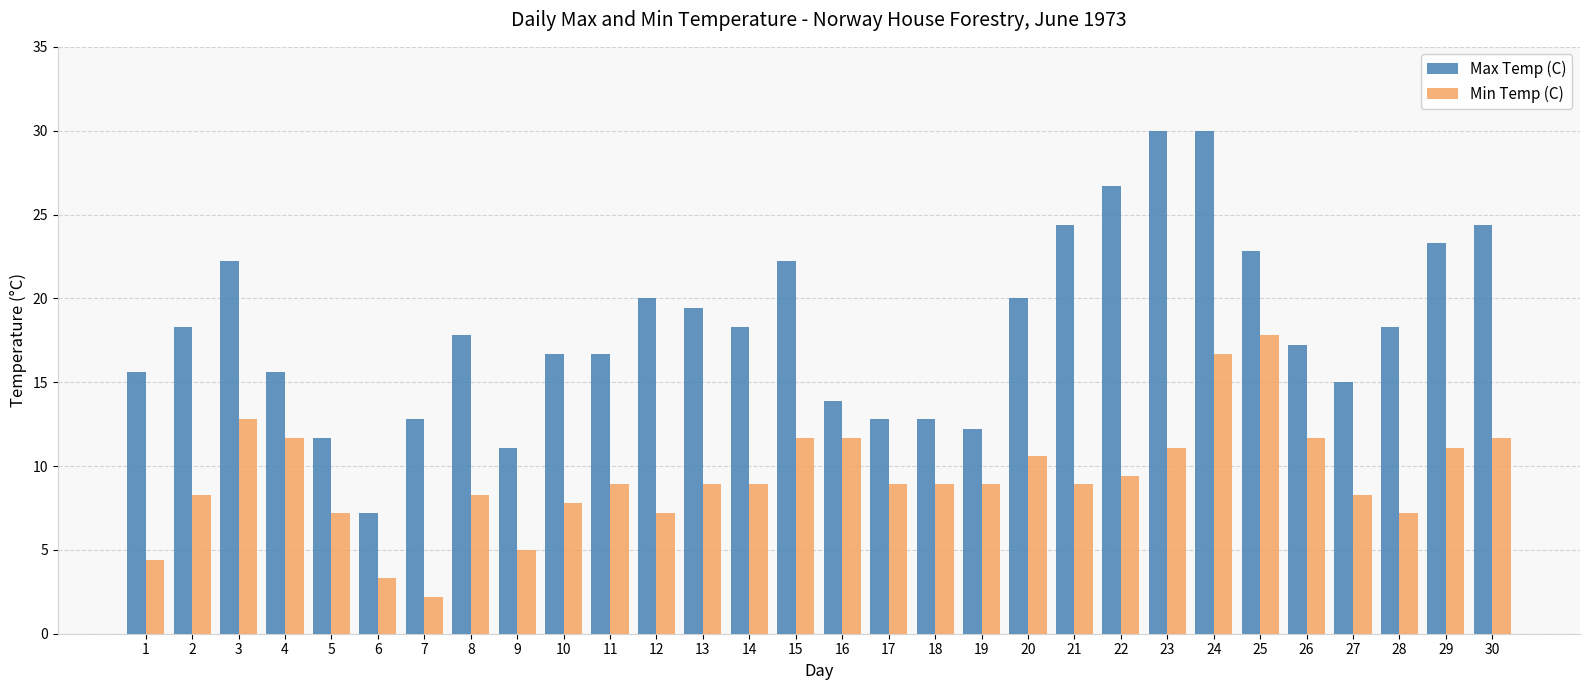

Which series has the largest total across all categories?

Max Temp (C)